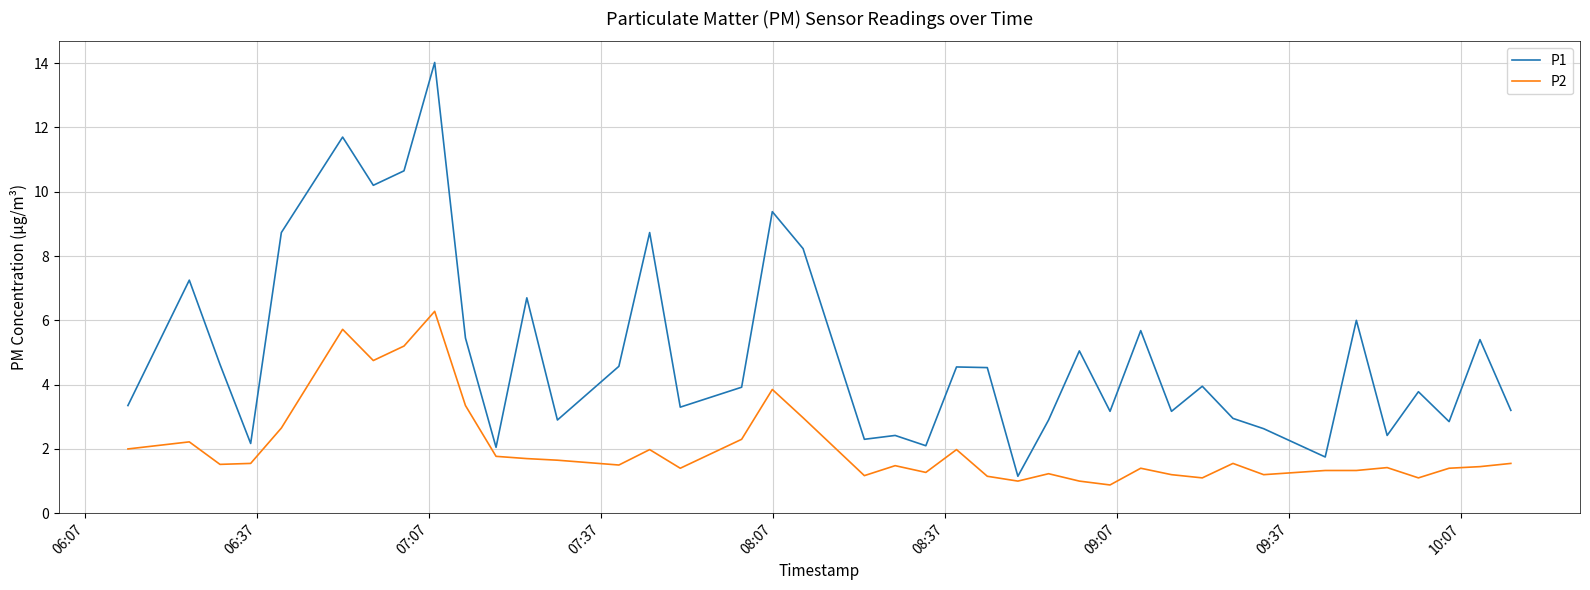

Which series has the widest spread of values?

P1